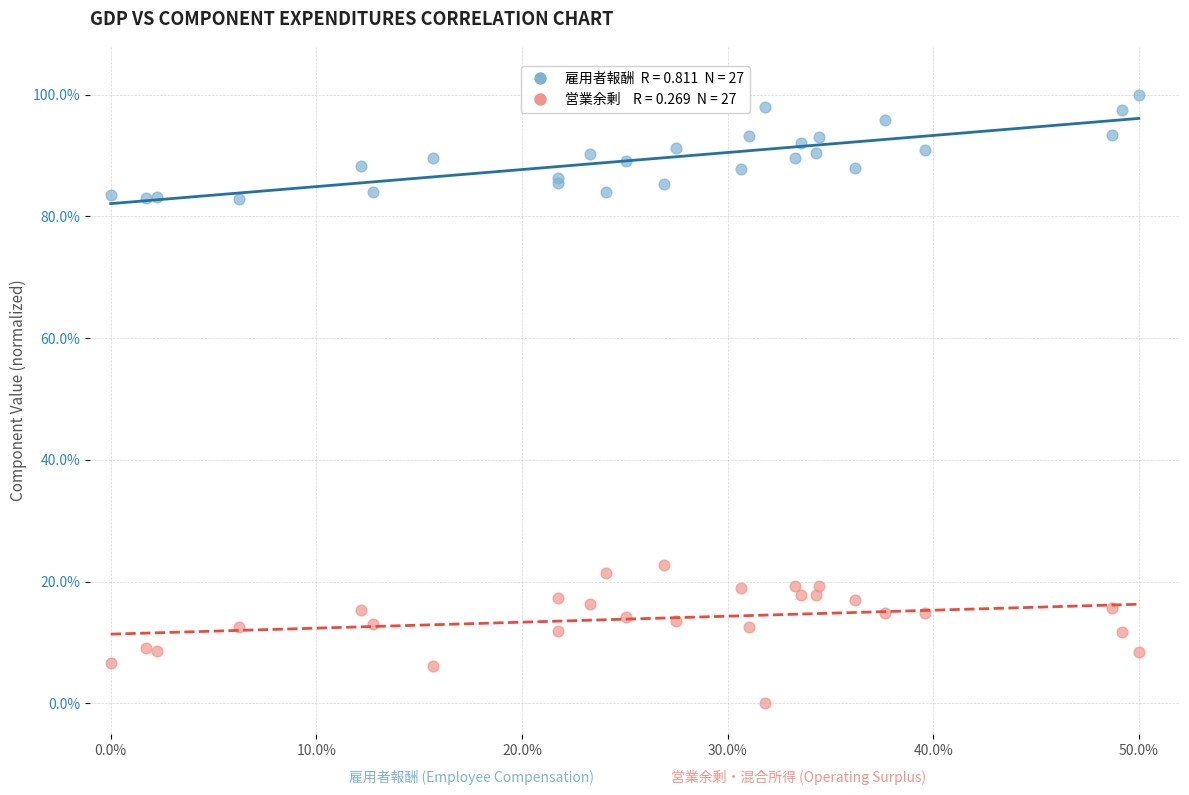

Across all series, what Y value is closest to 50?

22.7